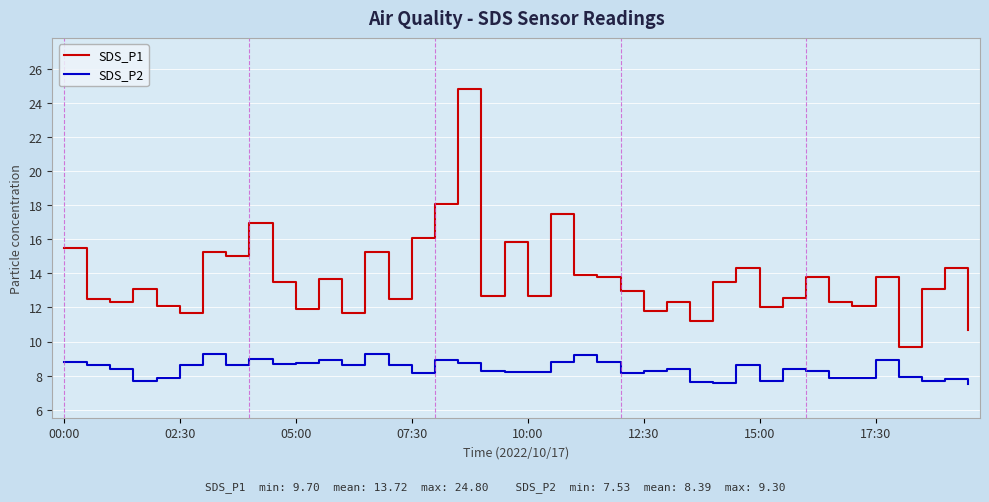

What is the maximum value for SDS_P1?

24.8